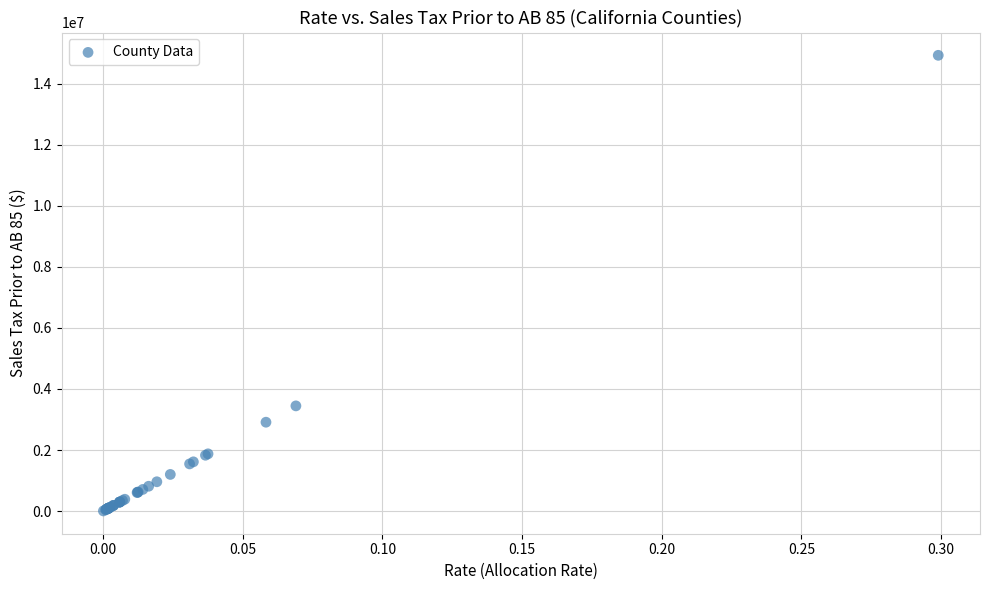

What Y value in the scatter plot is closest to 7465682?

3446001.3